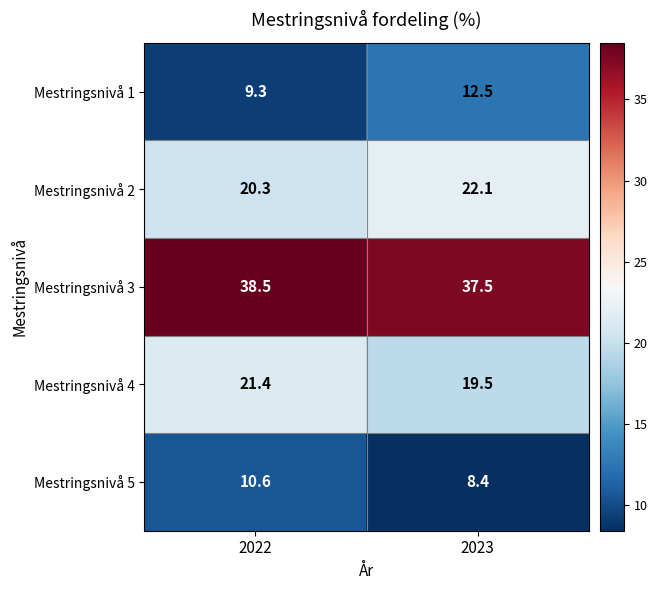

Rank the series at 2022 from highest to lowest value.

Mestringsnivå 3, Mestringsnivå 4, Mestringsnivå 2, Mestringsnivå 5, Mestringsnivå 1